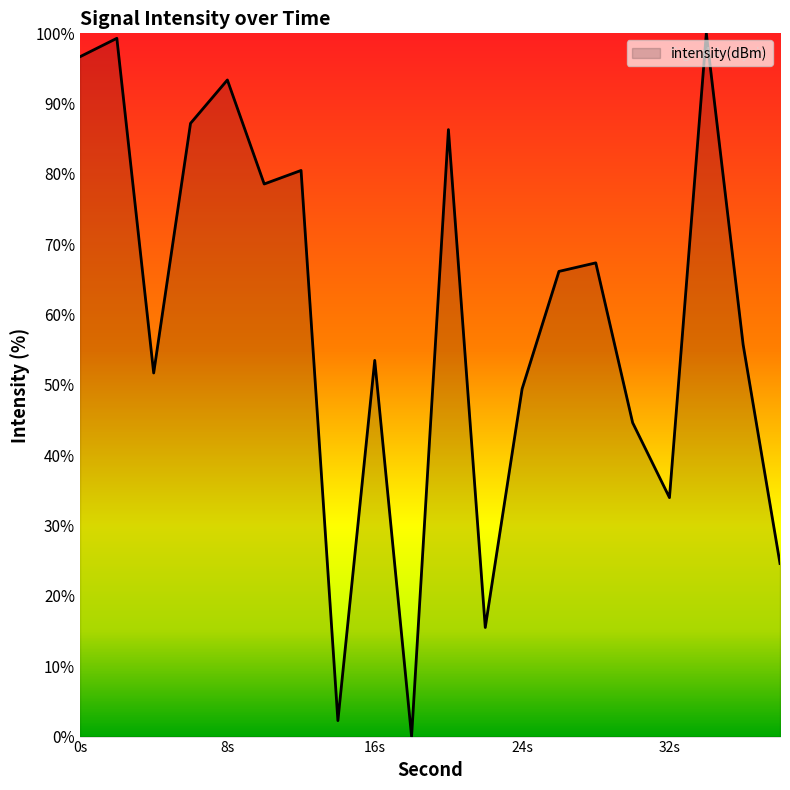

What is the maximum value shown in the chart?

100.0